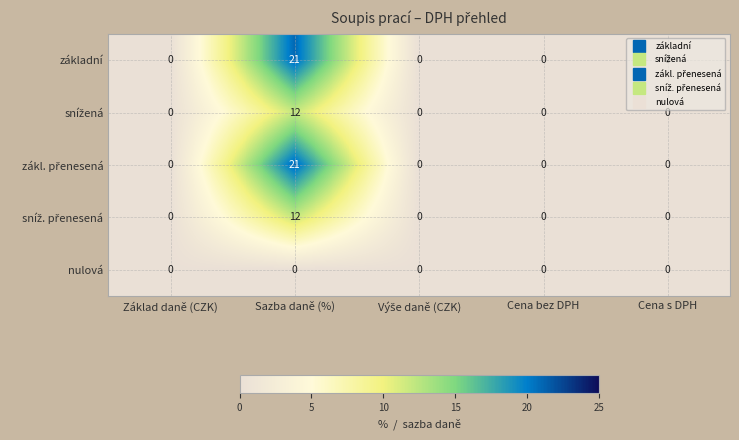

Count the number of data series in this chart.

5